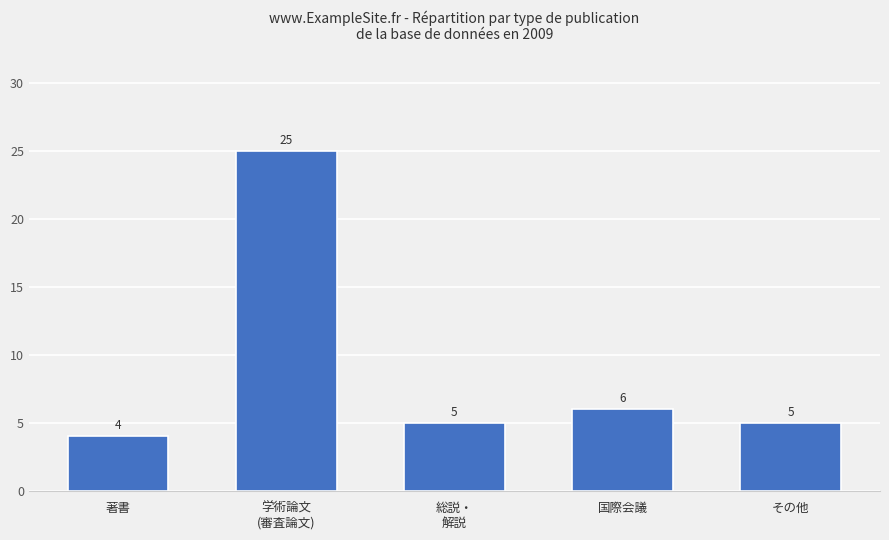

True or false: the data shows 4 at 国際会議.

False